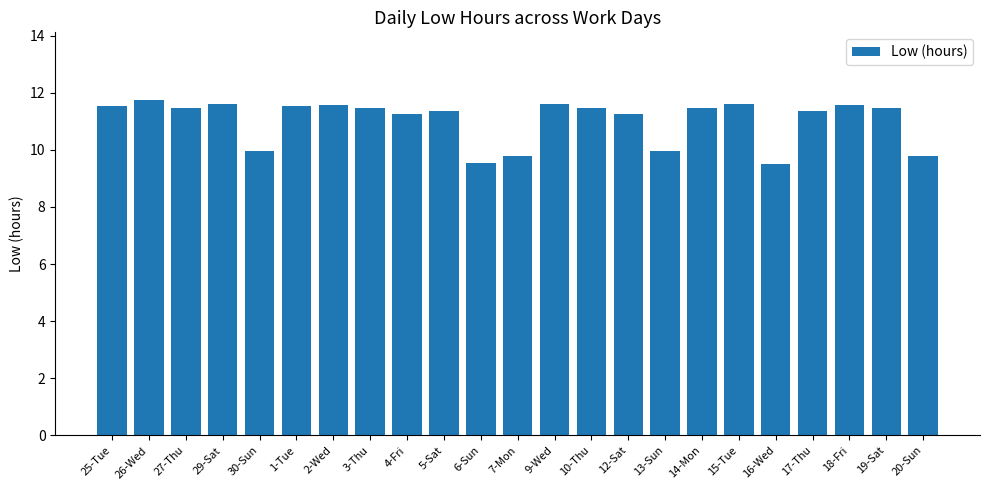

What is the change in value from 30-Sun to 6-Sun?

-0.4